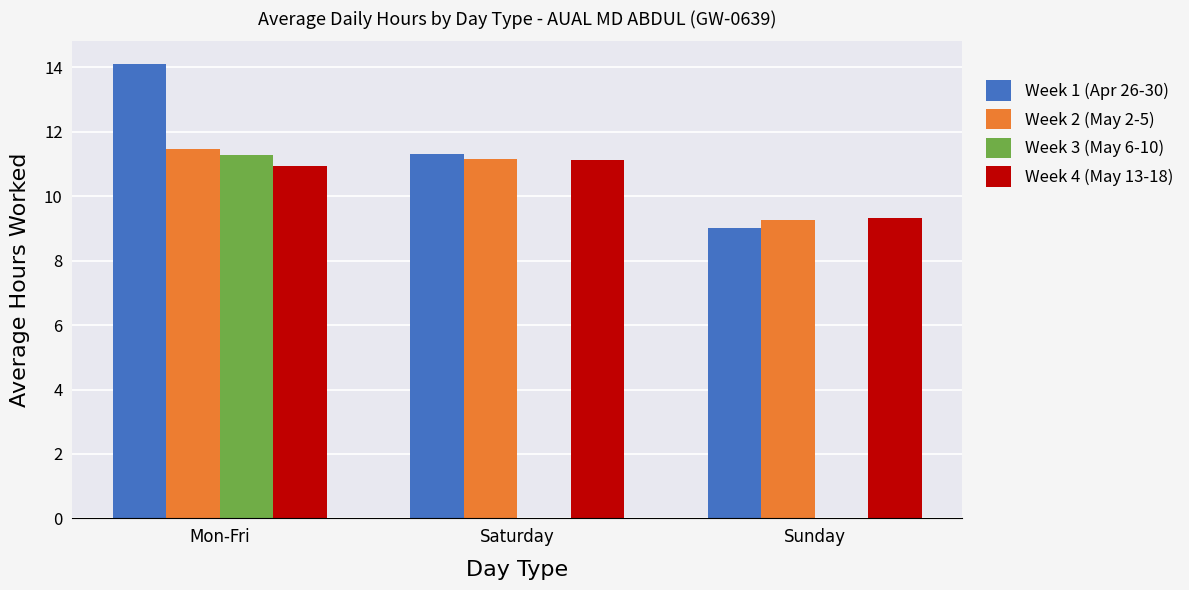

True or false: Week 2 (May 2-5) has a value of 9.3 at Sunday.

True